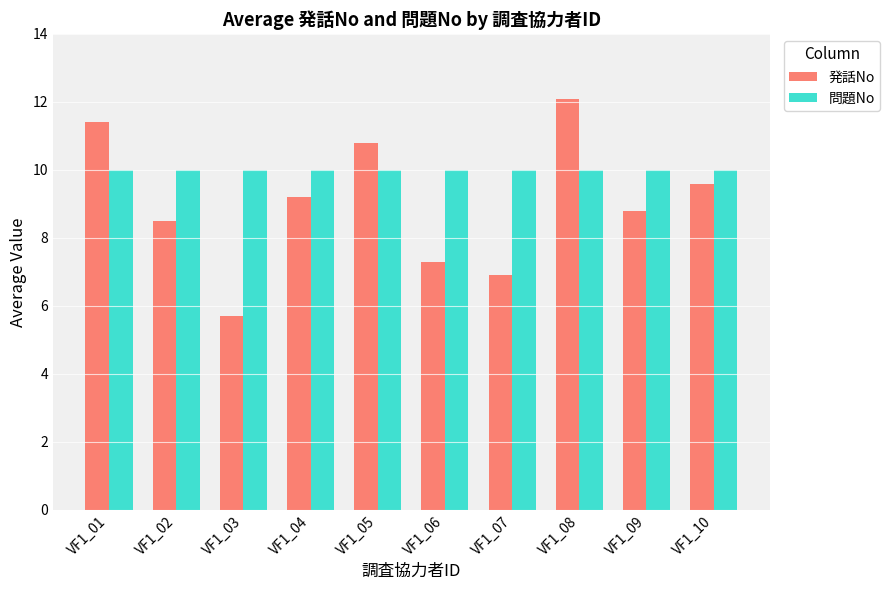

The 問題No series shows 10.0 at VF1_10. True or false?

True